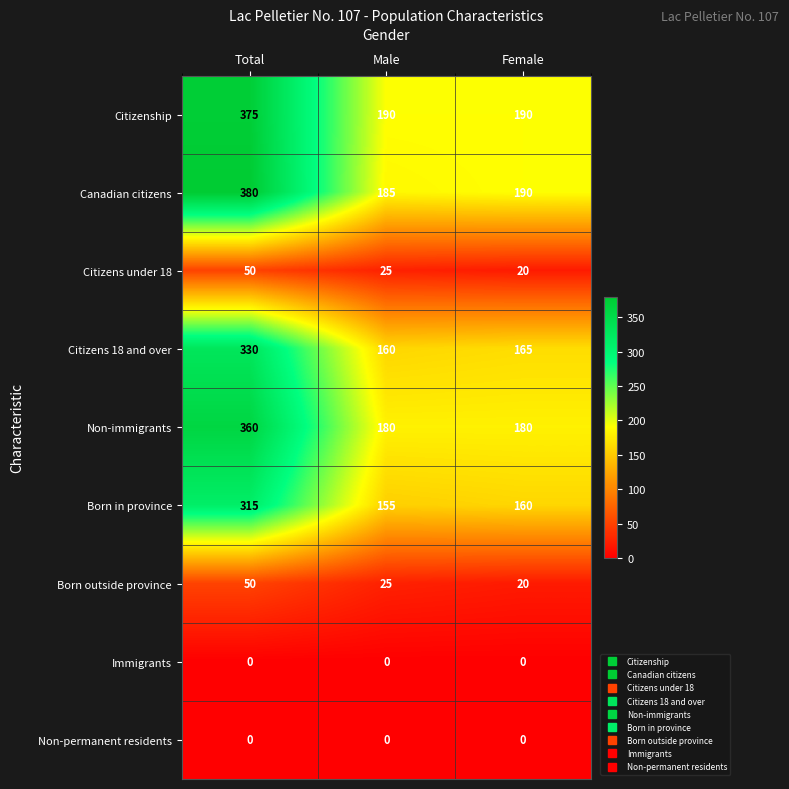

The Canadian citizens series shows 111 at Female. True or false?

False